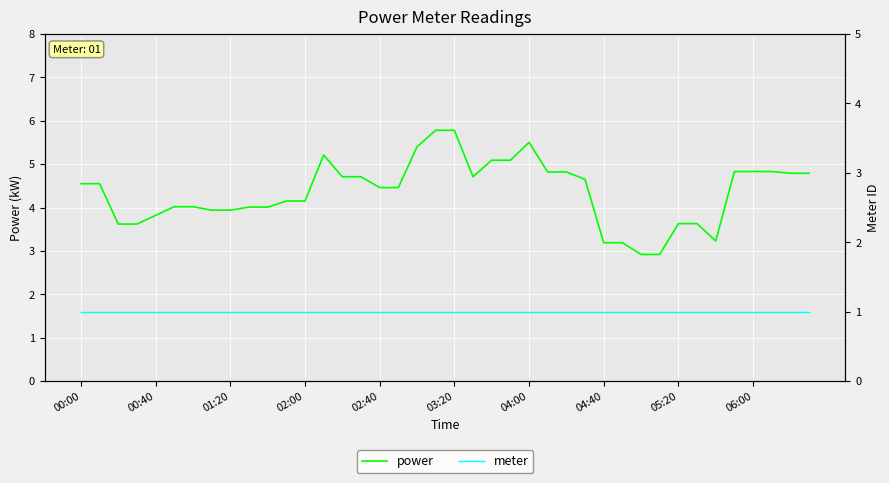

What are all the series names shown in the legend?

power, meter